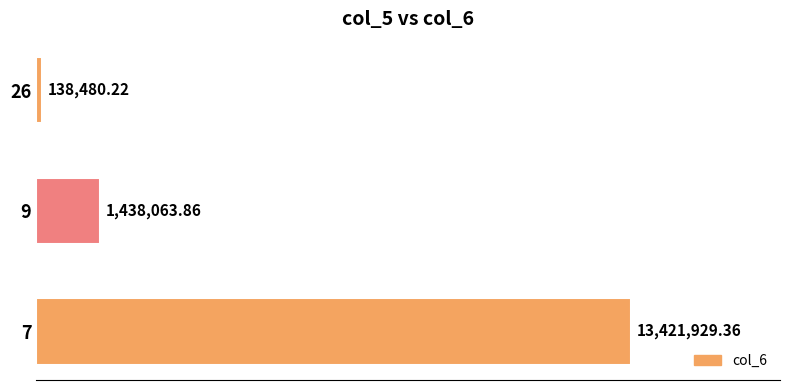

List the labels in order of value, largest first.

7, 9, 26